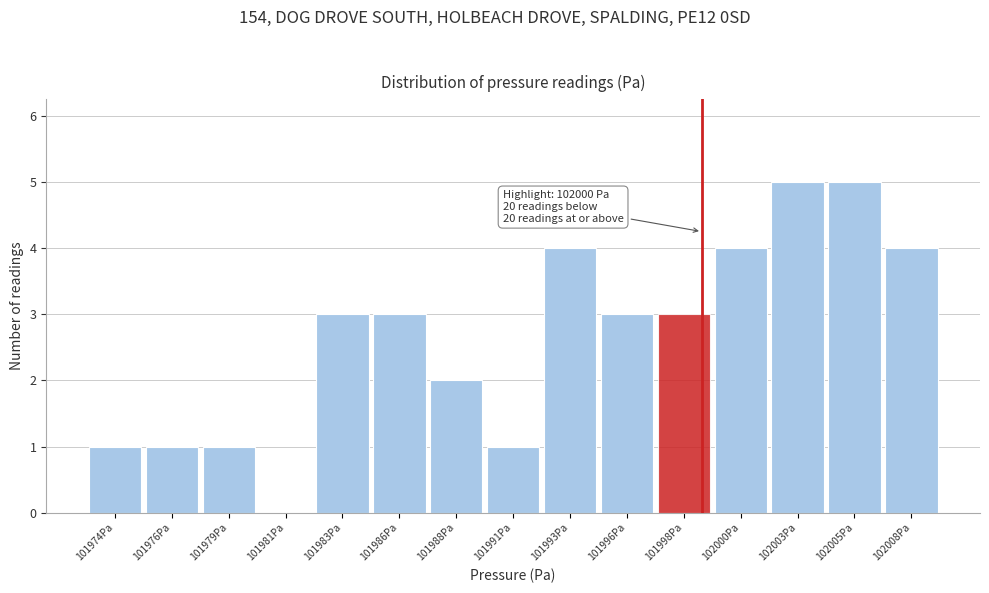

Reading left to right, list all the values displayed in this chart.

101974Pa=1	101976Pa=1	101979Pa=1	101981Pa=0	101983Pa=3	101986Pa=3	101988Pa=2	101991Pa=1	101993Pa=4	101996Pa=3	101998Pa=3	102000Pa=4	102003Pa=5	102005Pa=5	102008Pa=4